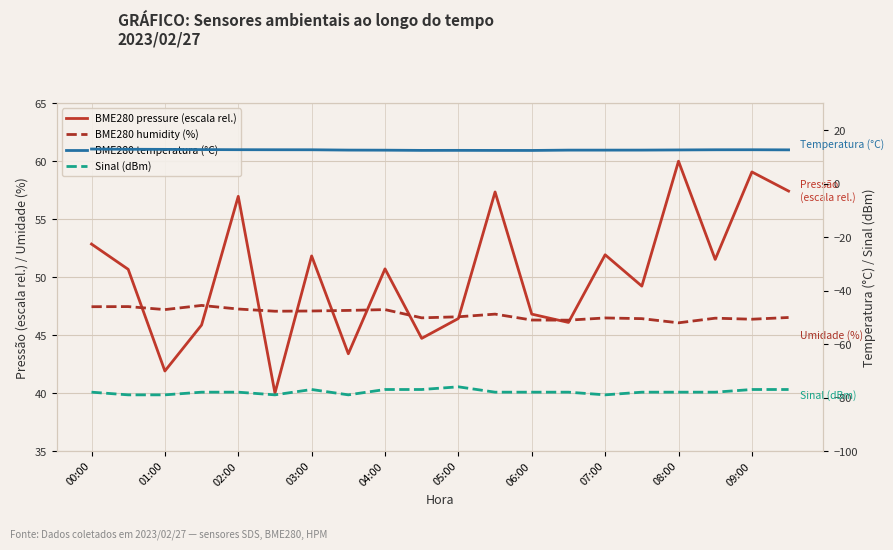

How many lines are shown in the chart?

4